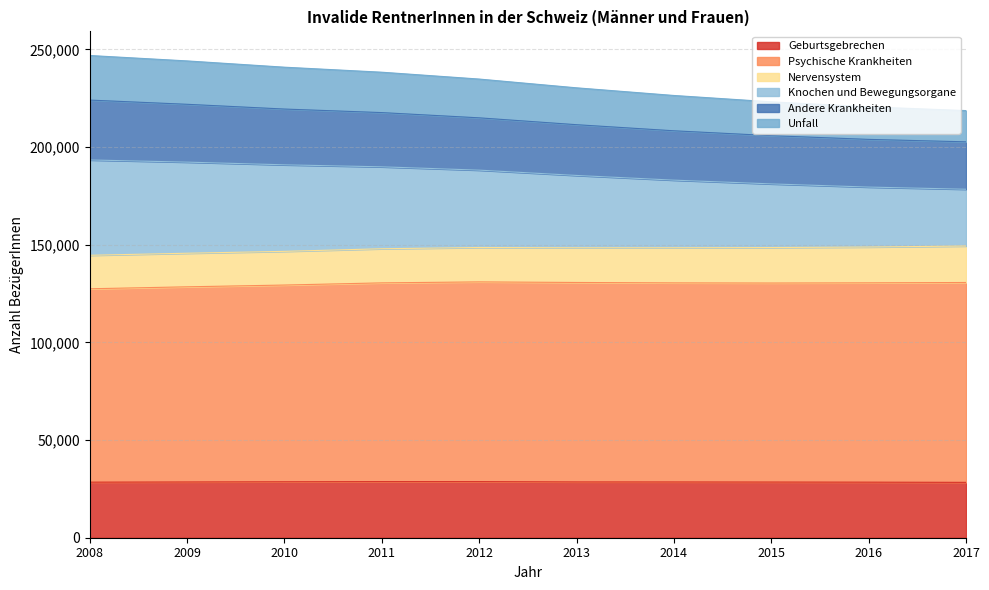

How many values in the Andere Krankheiten series are below 214977?

5